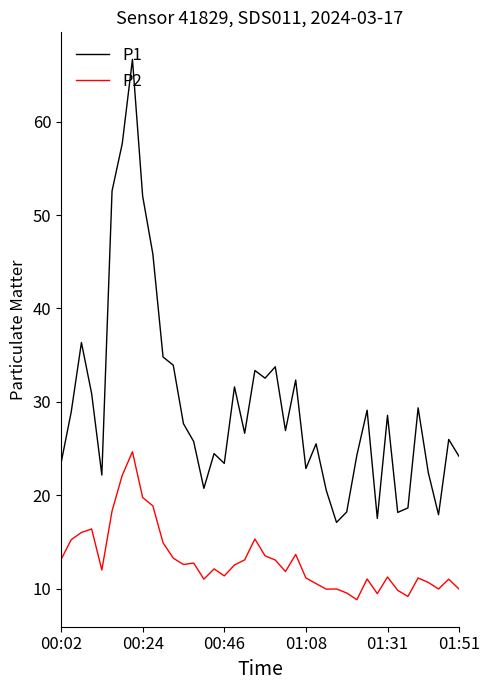

What is the sum of all P2 values?

520.4